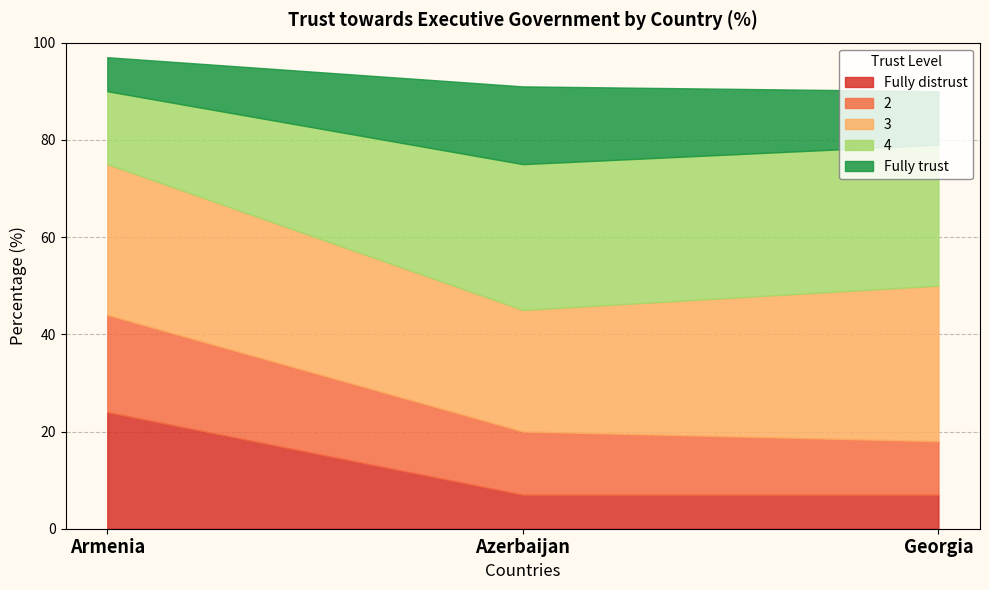

Which category has the highest value in the Fully distrust series?

Armenia